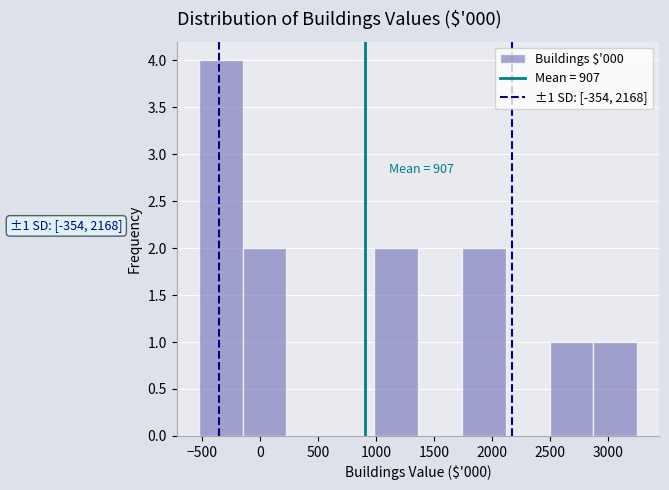

Over which range of the x-axis is the bar tallest?

-550 to -150